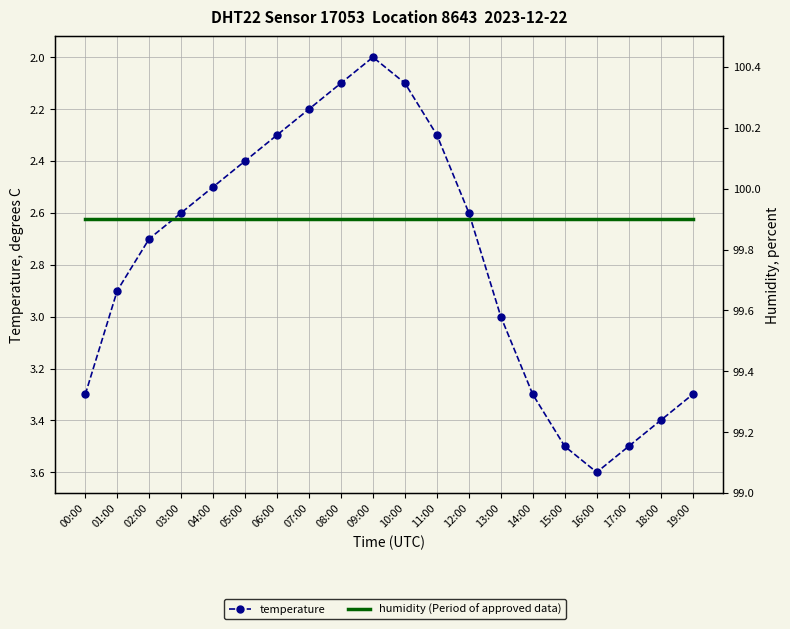

Where is temperature nearest to the value 2?

09:00